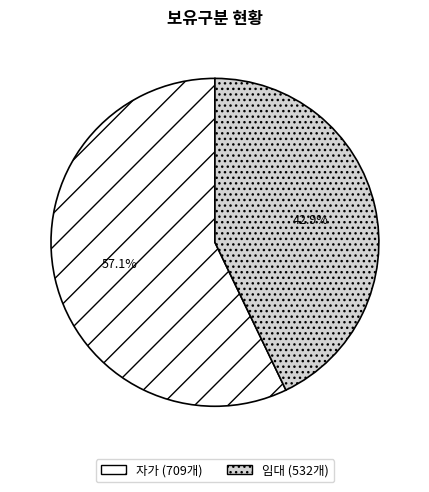

Combined, do 자가 and 임대 account for over 50%?

Yes